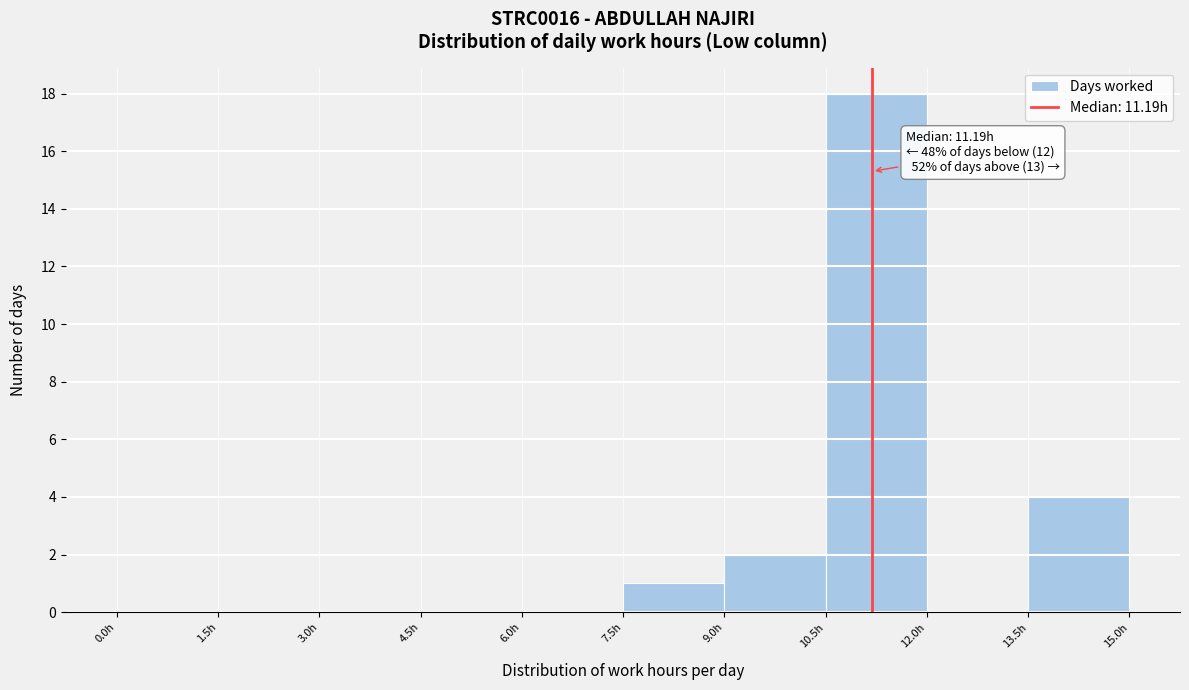

Over which range of the x-axis is the bar tallest?

10.5 to 12.0